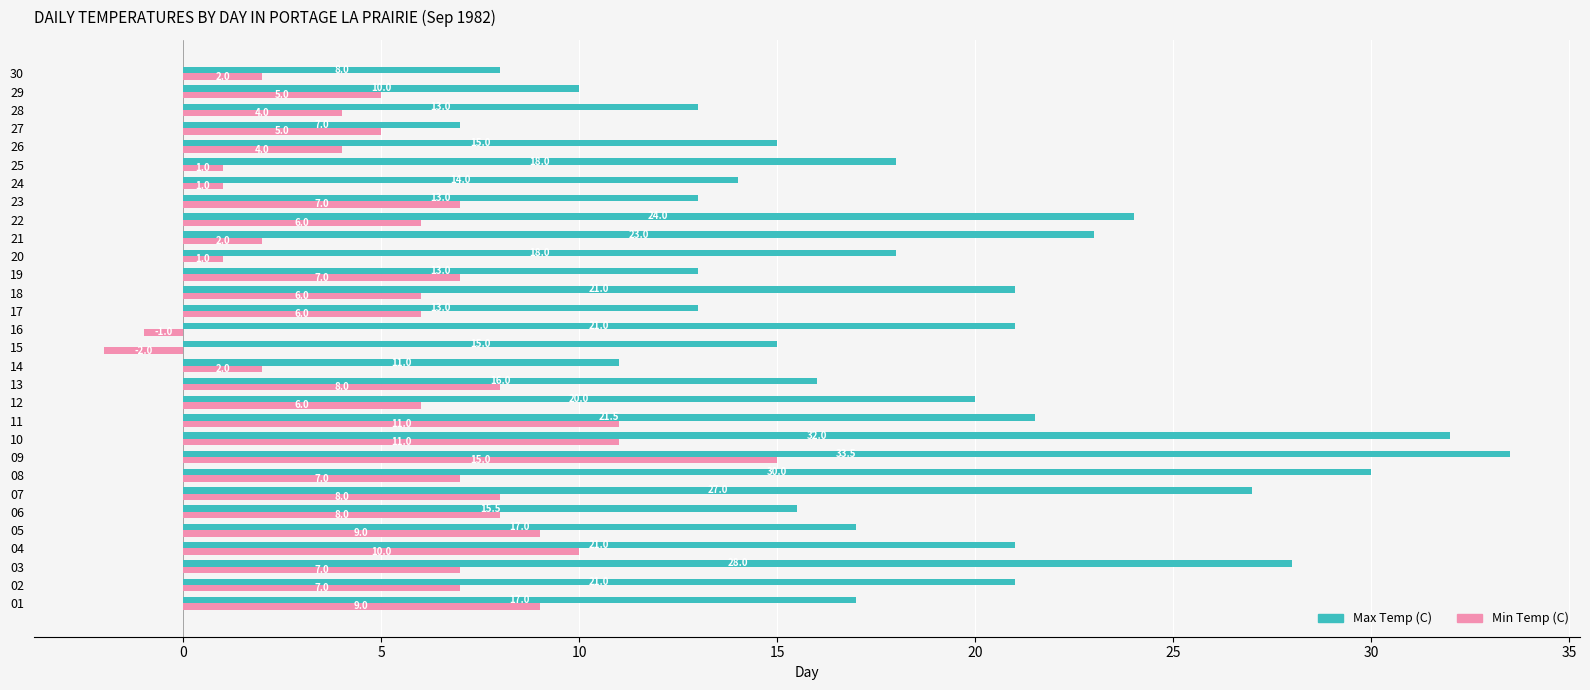

How many negative values does the Min Temp (C) series have?

2